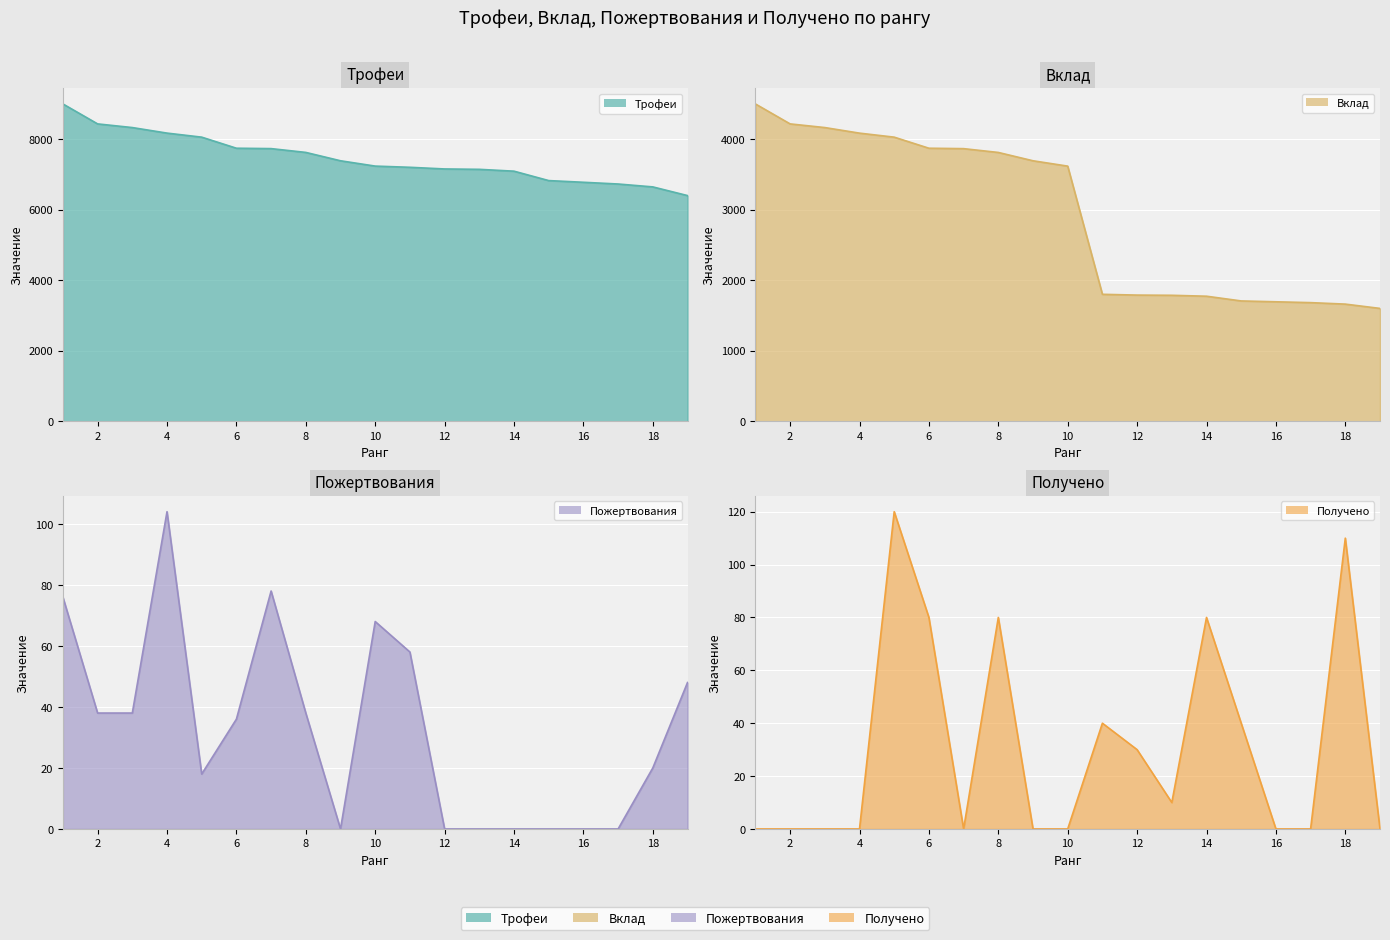

How many lines are shown in the chart?

4